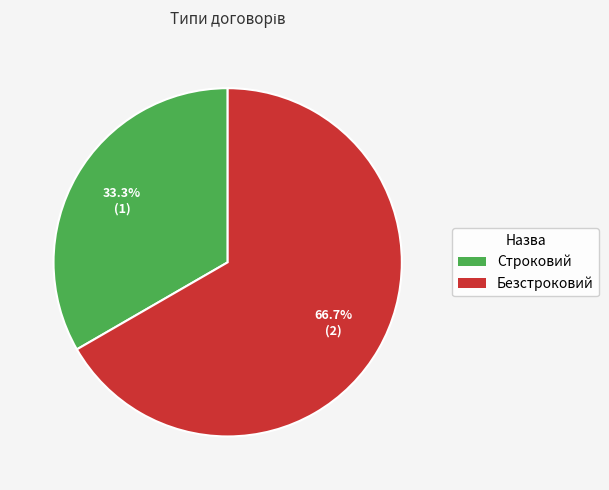

Do Безстроковий and Строковий together represent more than half of the pie?

Yes